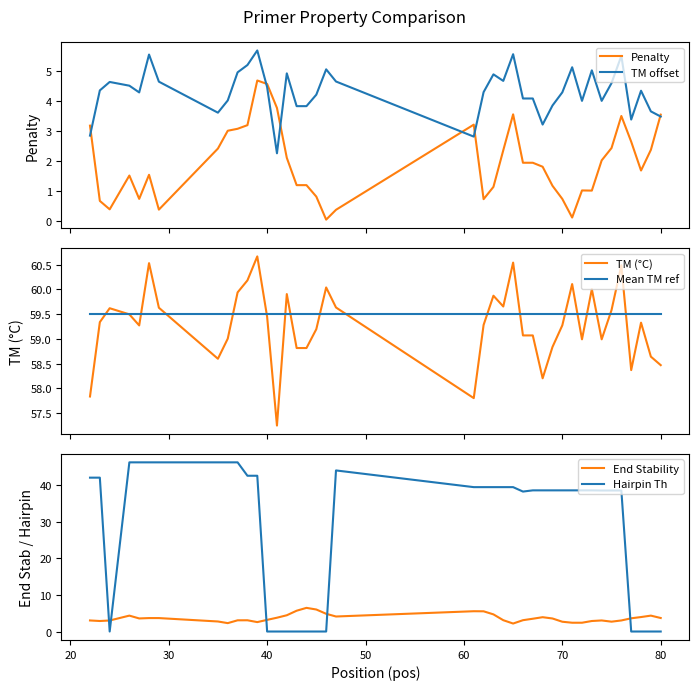

True or false: Hairpin Th and End Stability cross at least once.

True